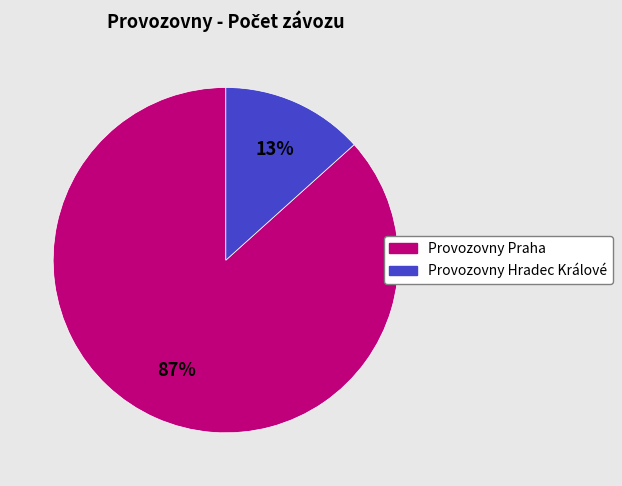

Count the number of slices in the pie.

2